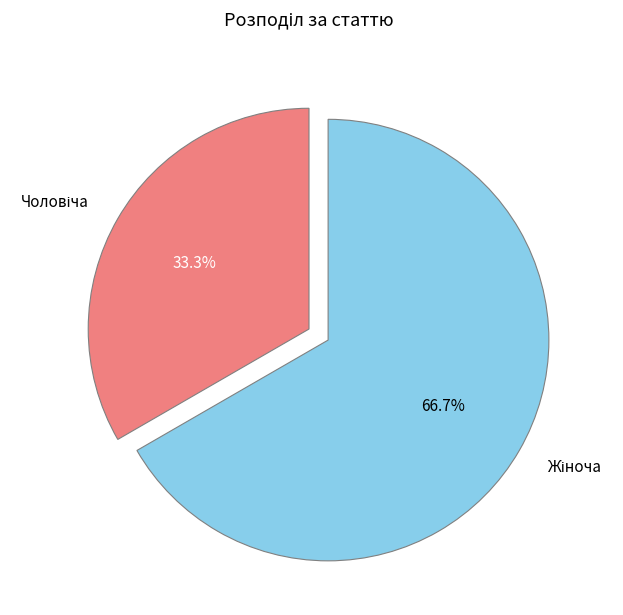

Is there a majority slice in this chart?

Yes